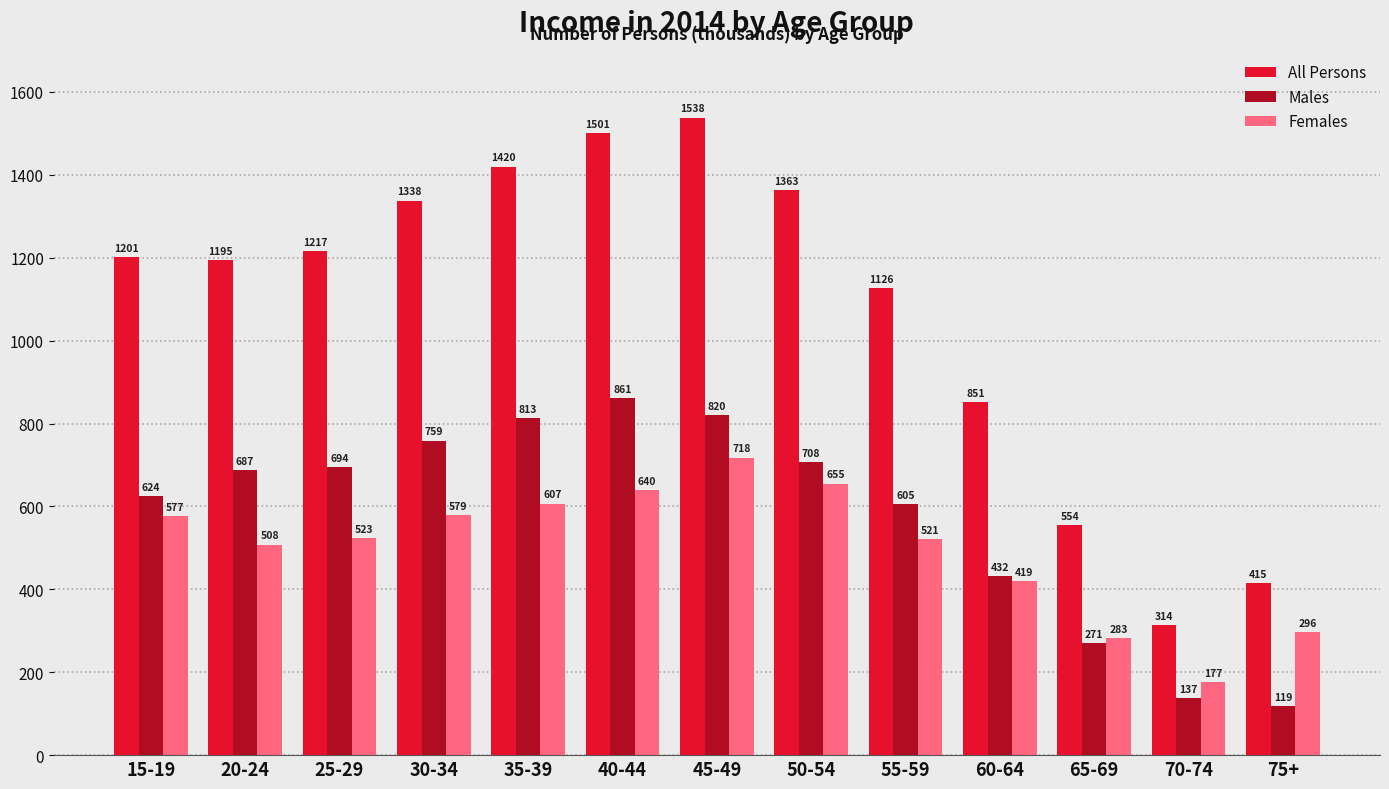

Which series has the widest spread of values?

All Persons